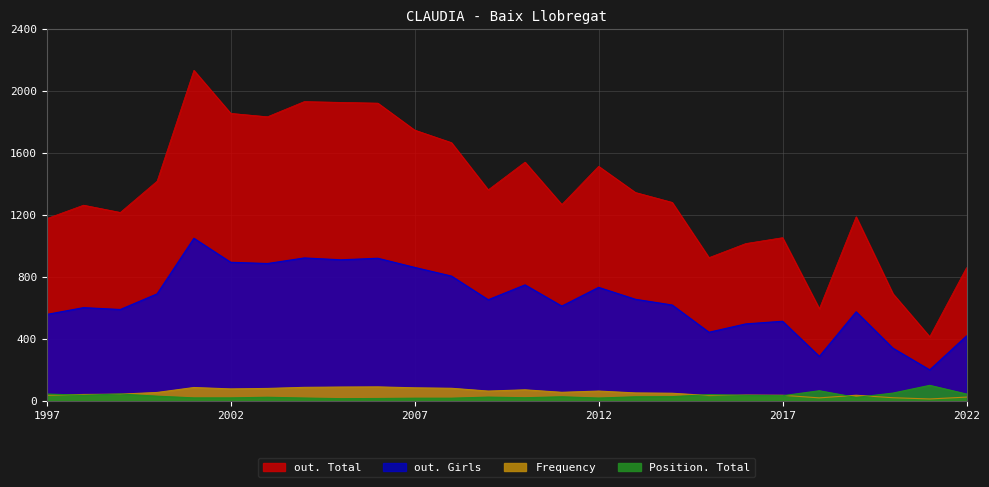

Count the number of categories in the chart.

26